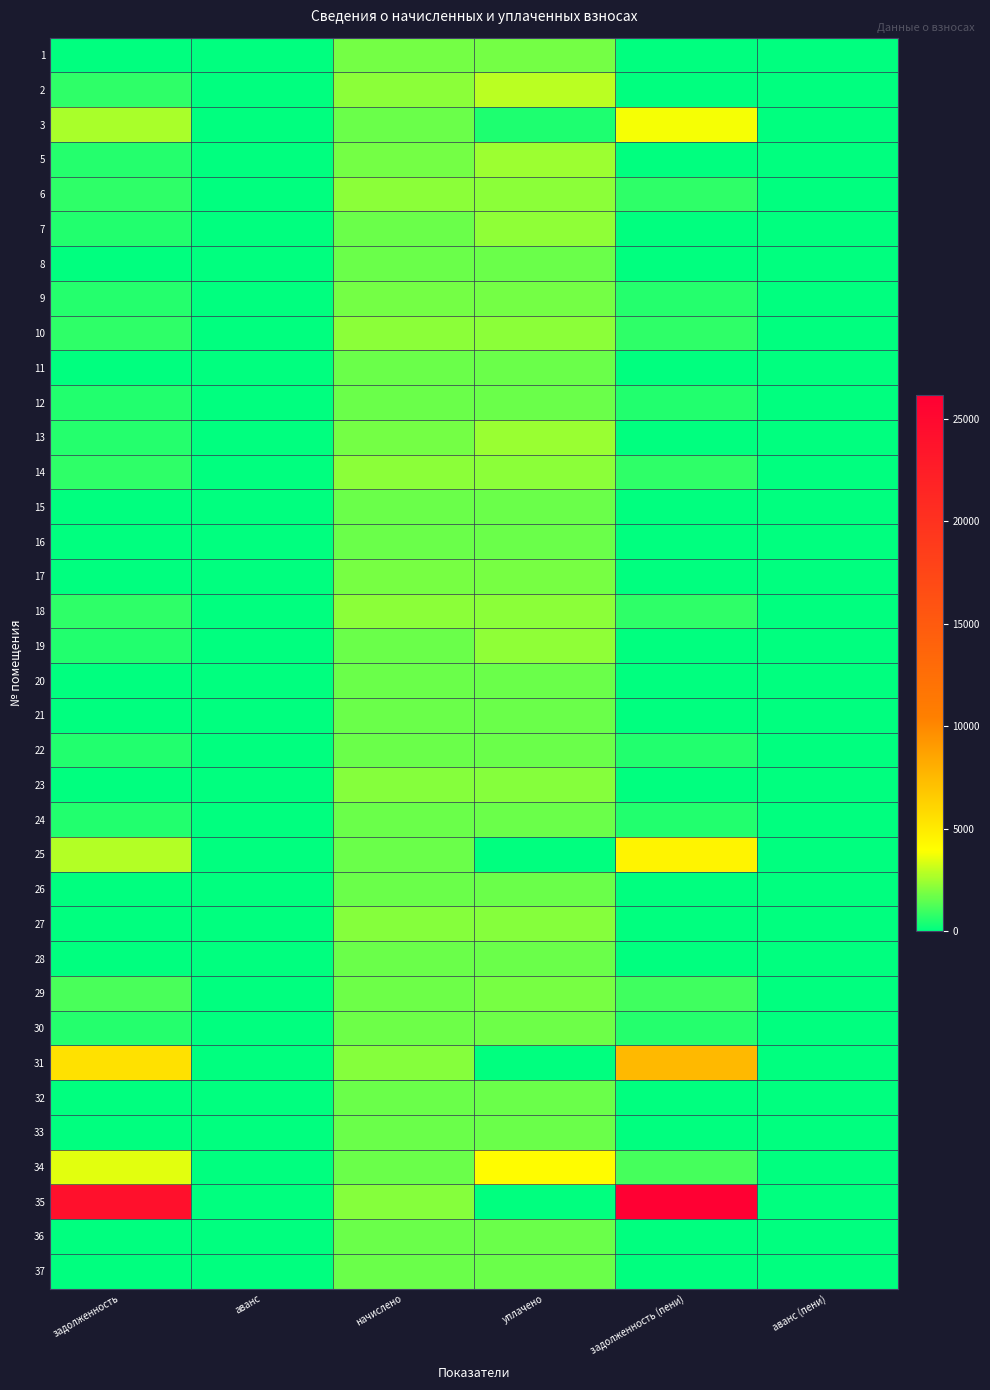

Rank the series by their maximum value, from lowest to highest.

22, 15, 16, 21, 11, 12, 24, 28, 26, 32, 33, 8, 20, 37, 36, 30, 9, 1, 29, 17, 27, 23, 18, 10, 6, 14, 7, 19, 13, 5, 2, 3, 34, 25, 31, 35